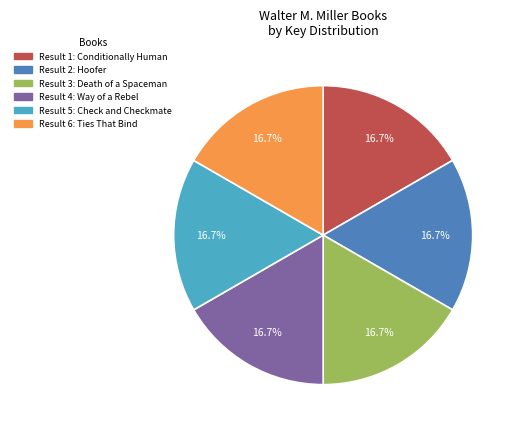

Does any single category account for the majority?

No